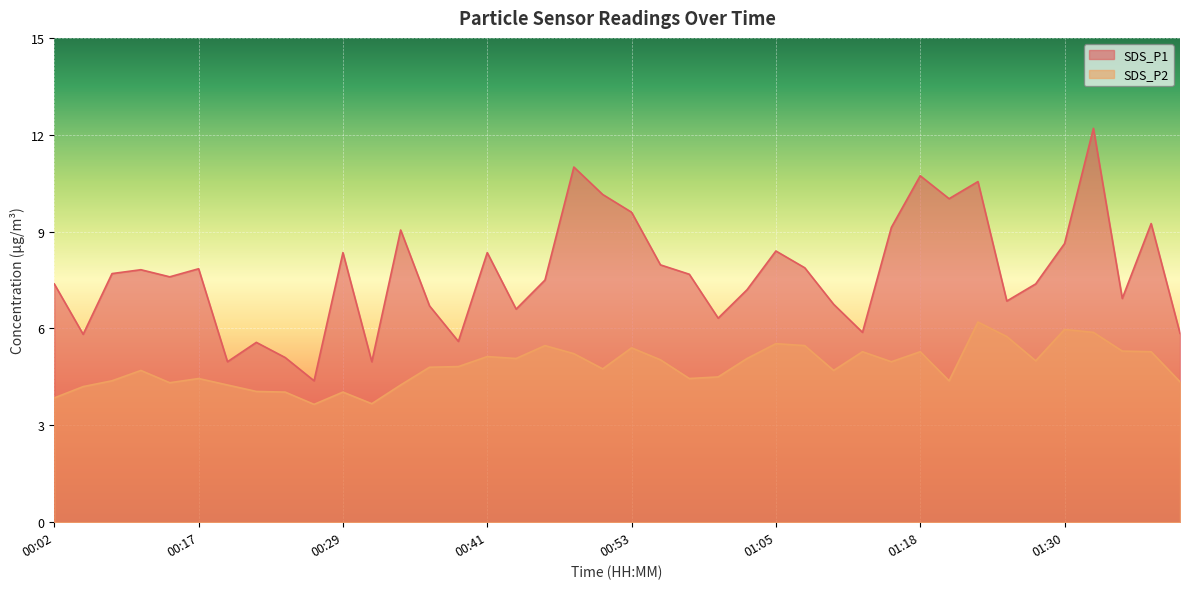

What is the difference between the highest and lowest values at 00:09?

3.1